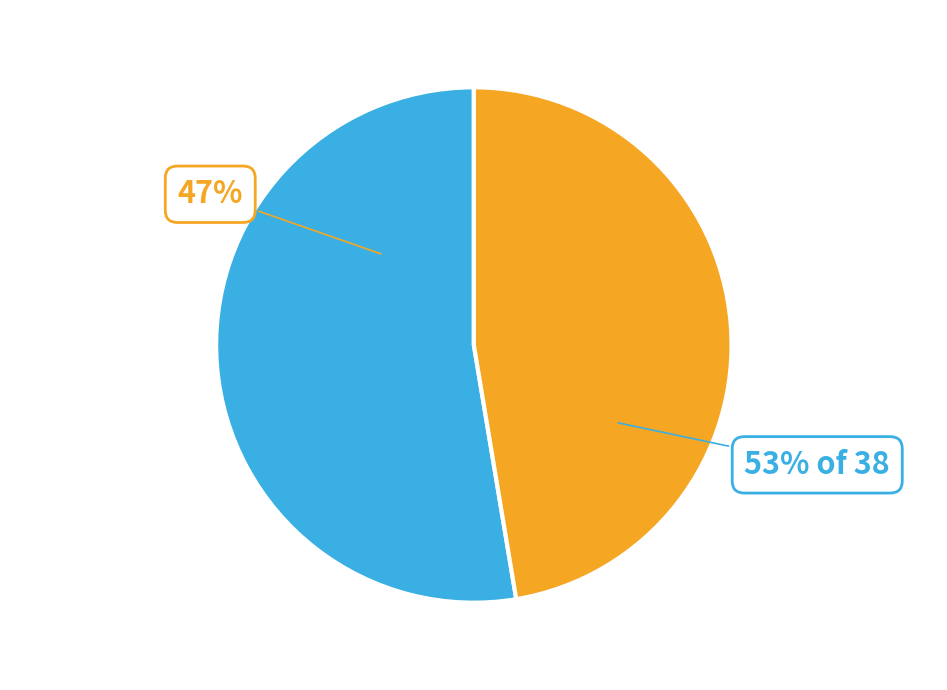

Which category has the biggest portion of the pie?

Hardcover